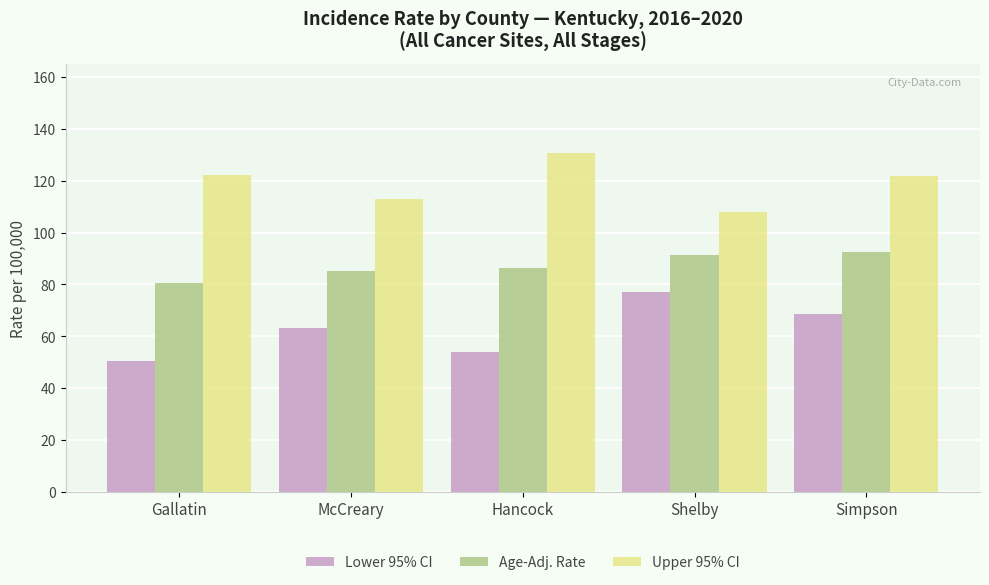

At how many categories does at least one series exceed 74?

5